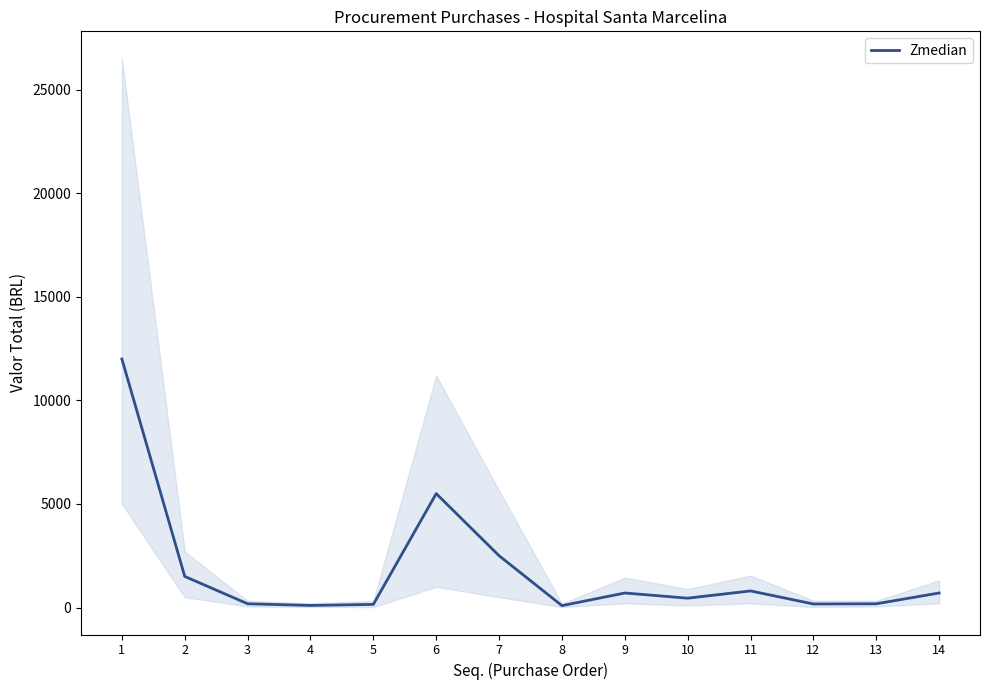

Rank the categories by value from highest to lowest.

1, 6, 7, 2, 11, 9, 14, 10, 3, 13, 12, 5, 4, 8